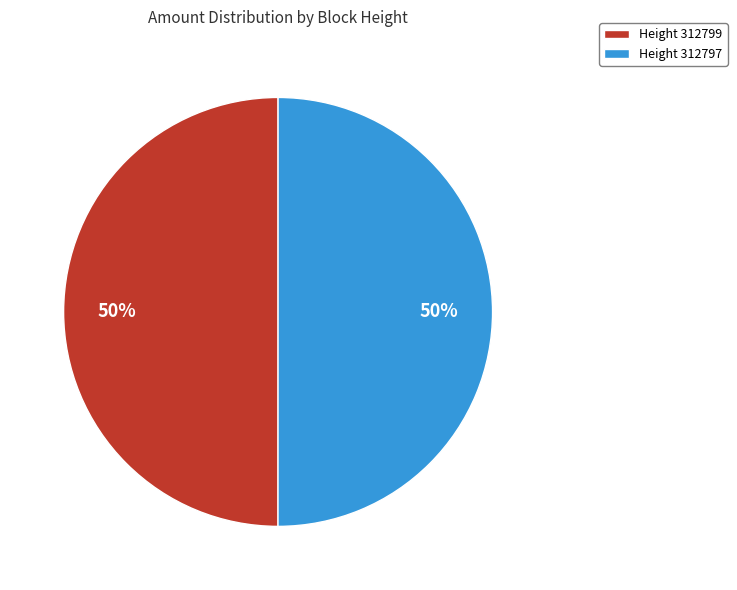

Approximately how many times larger is the value at Height 312799 compared to Height 312797?

1.0